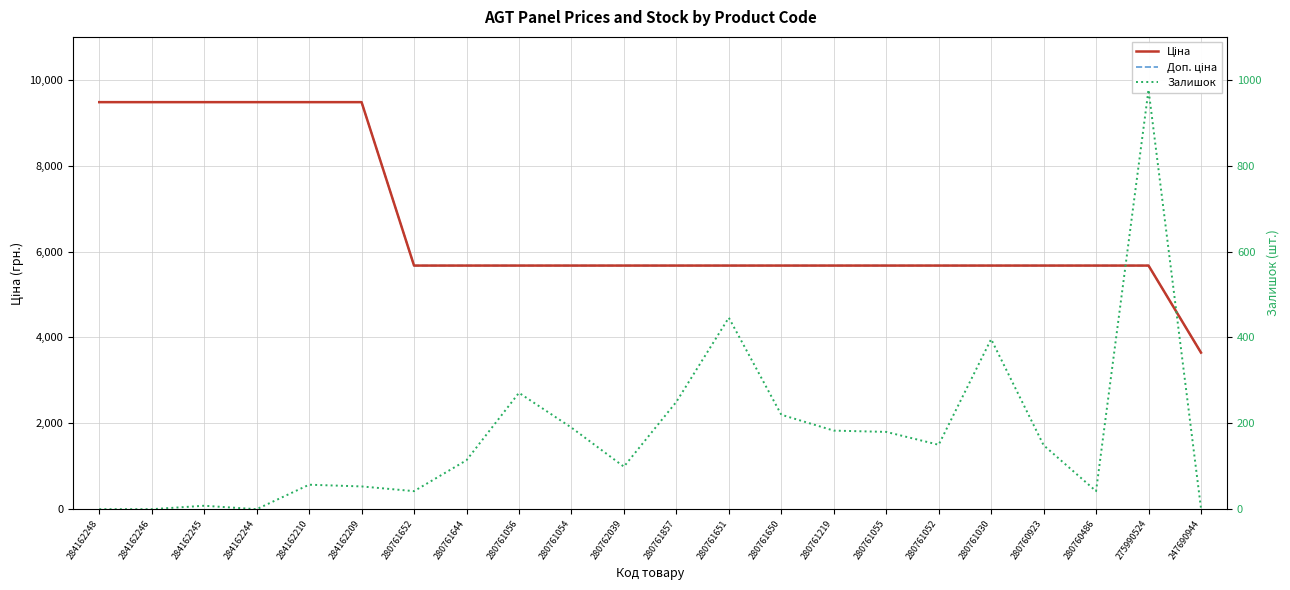

Which category has the lowest value in the Залишок series?

284162248